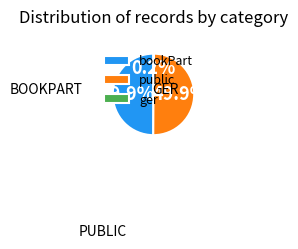

What is the ratio of the value at public to the value at bookPart?

1.0